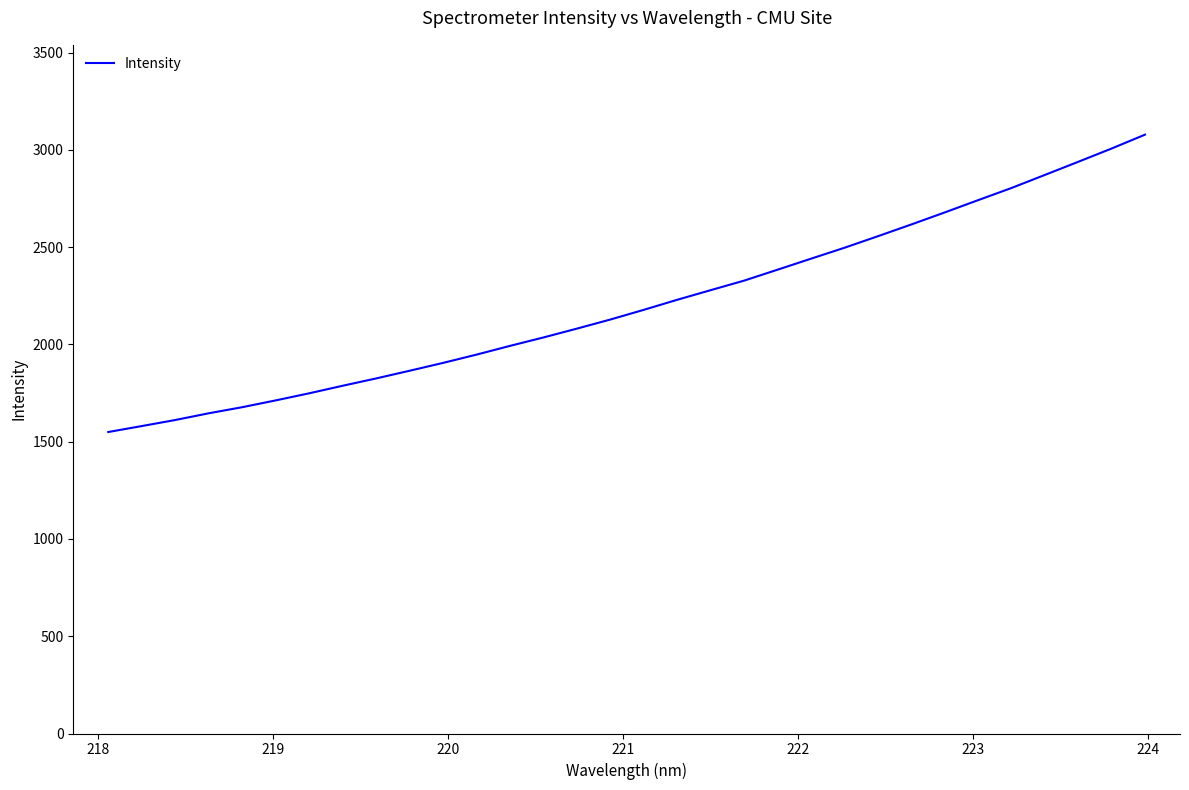

What is the greatest value displayed?

3078.7